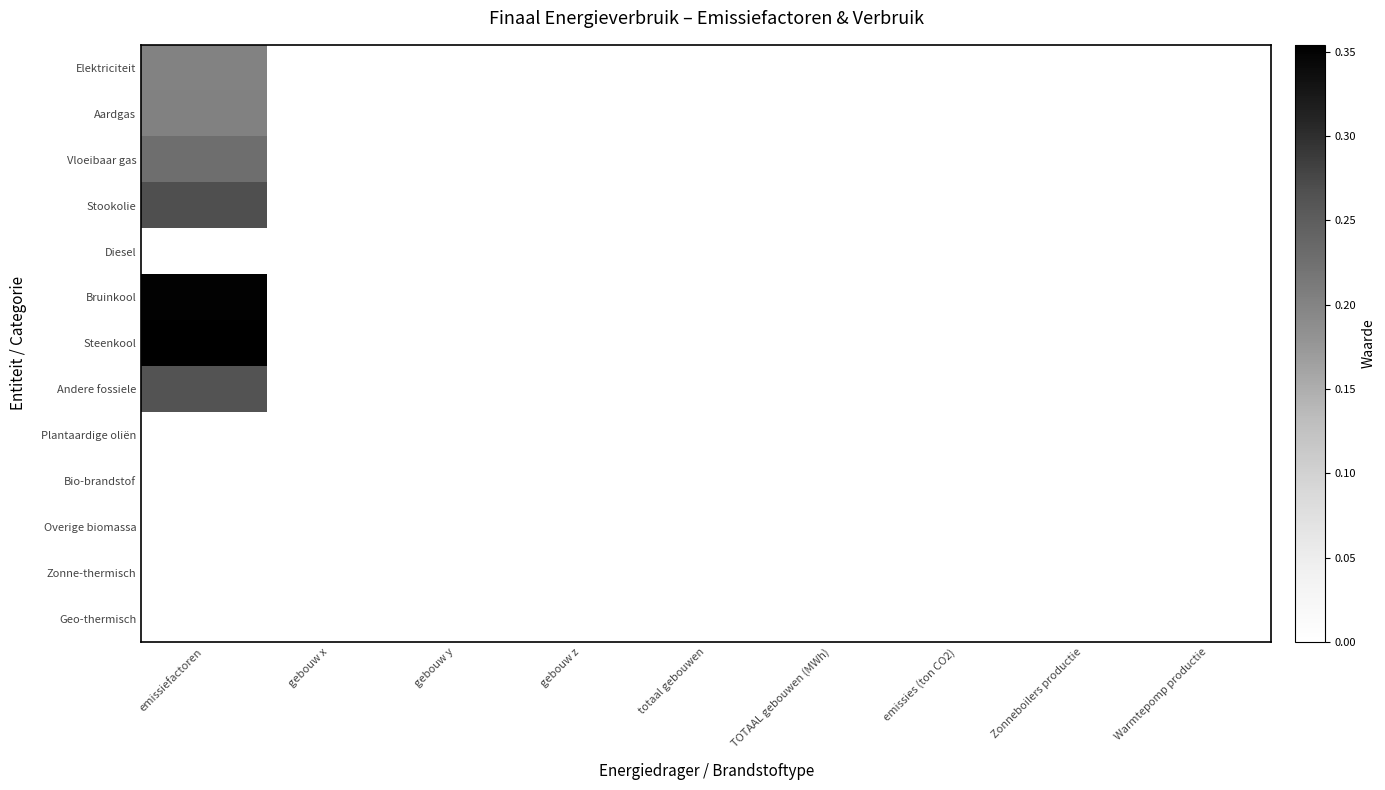

Reading left to right, list all the values displayed in this chart.

Elektriciteit: emissiefactoren=0.2	gebouw x=0.0	gebouw y=0.0	gebouw z=0.0	totaal gebouwen=0.0	TOTAAL gebouwen (MWh)=0.0	emissies (ton CO2)=0.0	Zonneboilers productie=0.0	Warmtepomp productie=0.0
Aardgas: emissiefactoren=0.2	gebouw x=0.0	gebouw y=0.0	gebouw z=0.0	totaal gebouwen=0.0	TOTAAL gebouwen (MWh)=0.0	emissies (ton CO2)=0.0	Zonneboilers productie=0.0	Warmtepomp productie=0.0
Vloeibaar gas: emissiefactoren=0.2	gebouw x=0.0	gebouw y=0.0	gebouw z=0.0	totaal gebouwen=0.0	TOTAAL gebouwen (MWh)=0.0	emissies (ton CO2)=0.0	Zonneboilers productie=0.0	Warmtepomp productie=0.0
Stookolie: emissiefactoren=0.3	gebouw x=0.0	gebouw y=0.0	gebouw z=0.0	totaal gebouwen=0.0	TOTAAL gebouwen (MWh)=0.0	emissies (ton CO2)=0.0	Zonneboilers productie=0.0	Warmtepomp productie=0.0
Diesel: emissiefactoren=0.0	gebouw x=0.0	gebouw y=0.0	gebouw z=0.0	totaal gebouwen=0.0	TOTAAL gebouwen (MWh)=0.0	emissies (ton CO2)=0.0	Zonneboilers productie=0.0	Warmtepomp productie=0.0
Bruinkool: emissiefactoren=0.4	gebouw x=0.0	gebouw y=0.0	gebouw z=0.0	totaal gebouwen=0.0	TOTAAL gebouwen (MWh)=0.0	emissies (ton CO2)=0.0	Zonneboilers productie=0.0	Warmtepomp productie=0.0
Steenkool: emissiefactoren=0.4	gebouw x=0.0	gebouw y=0.0	gebouw z=0.0	totaal gebouwen=0.0	TOTAAL gebouwen (MWh)=0.0	emissies (ton CO2)=0.0	Zonneboilers productie=0.0	Warmtepomp productie=0.0
Andere fossiele: emissiefactoren=0.3	gebouw x=0.0	gebouw y=0.0	gebouw z=0.0	totaal gebouwen=0.0	TOTAAL gebouwen (MWh)=0.0	emissies (ton CO2)=0.0	Zonneboilers productie=0.0	Warmtepomp productie=0.0
Plantaardige oliën: emissiefactoren=0.0	gebouw x=0.0	gebouw y=0.0	gebouw z=0.0	totaal gebouwen=0.0	TOTAAL gebouwen (MWh)=0.0	emissies (ton CO2)=0.0	Zonneboilers productie=0.0	Warmtepomp productie=0.0
Bio-brandstof: emissiefactoren=0.0	gebouw x=0.0	gebouw y=0.0	gebouw z=0.0	totaal gebouwen=0.0	TOTAAL gebouwen (MWh)=0.0	emissies (ton CO2)=0.0	Zonneboilers productie=0.0	Warmtepomp productie=0.0
Overige biomassa: emissiefactoren=0.0	gebouw x=0.0	gebouw y=0.0	gebouw z=0.0	totaal gebouwen=0.0	TOTAAL gebouwen (MWh)=0.0	emissies (ton CO2)=0.0	Zonneboilers productie=0.0	Warmtepomp productie=0.0
Zonne-thermisch: emissiefactoren=0.0	gebouw x=0.0	gebouw y=0.0	gebouw z=0.0	totaal gebouwen=0.0	TOTAAL gebouwen (MWh)=0.0	emissies (ton CO2)=0.0	Zonneboilers productie=0.0	Warmtepomp productie=0.0
Geo-thermisch: emissiefactoren=0.0	gebouw x=0.0	gebouw y=0.0	gebouw z=0.0	totaal gebouwen=0.0	TOTAAL gebouwen (MWh)=0.0	emissies (ton CO2)=0.0	Zonneboilers productie=0.0	Warmtepomp productie=0.0